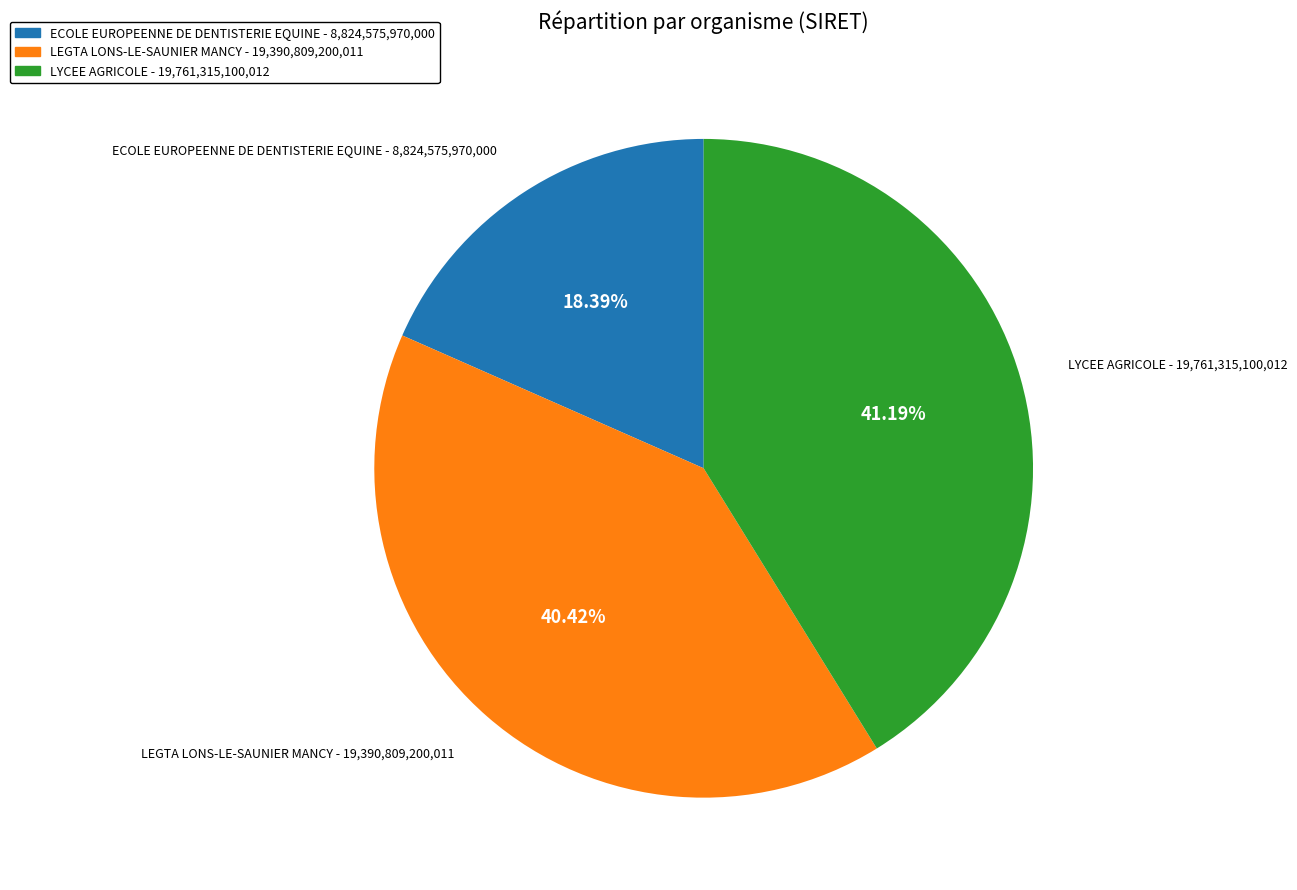

To the nearest percent, what is the average slice percentage?

33%